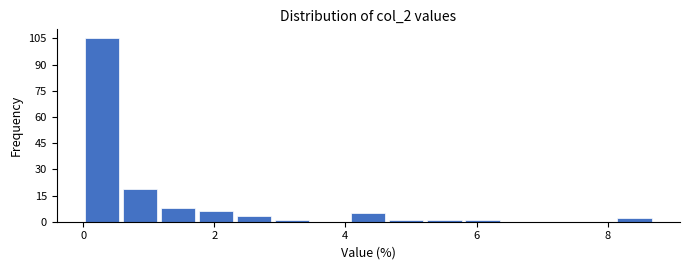

Around what value on the x-axis is the tallest bar? Give the approximate position of its centre, as read against the axis.

0.2